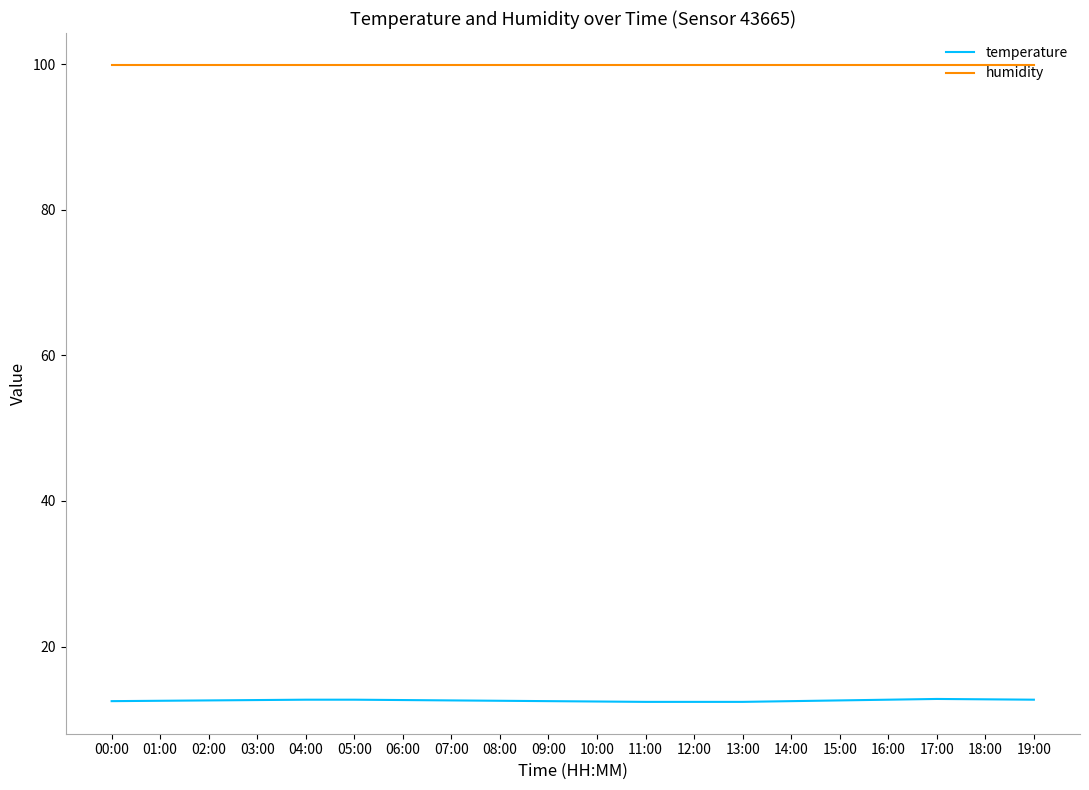

What are all the series names shown in the legend?

temperature, humidity